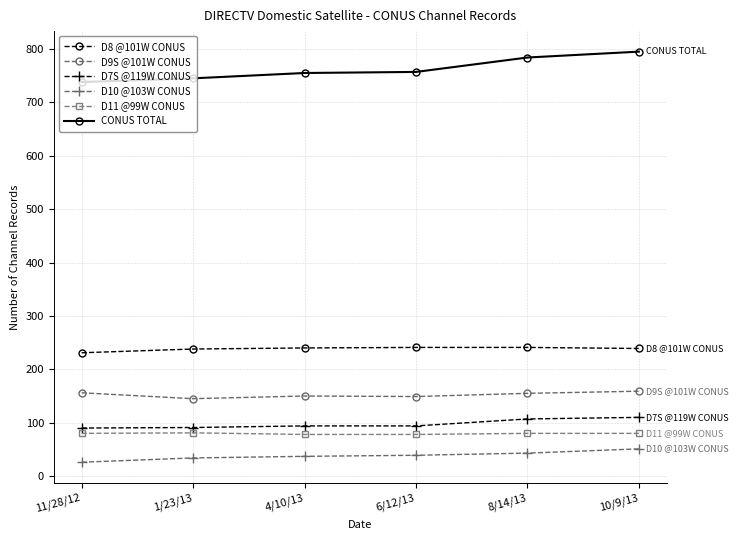

What are all the series names shown in the legend?

D8 @101W CONUS, D9S @101W CONUS, D7S @119W CONUS, D10 @103W CONUS, D11 @99W CONUS, CONUS TOTAL